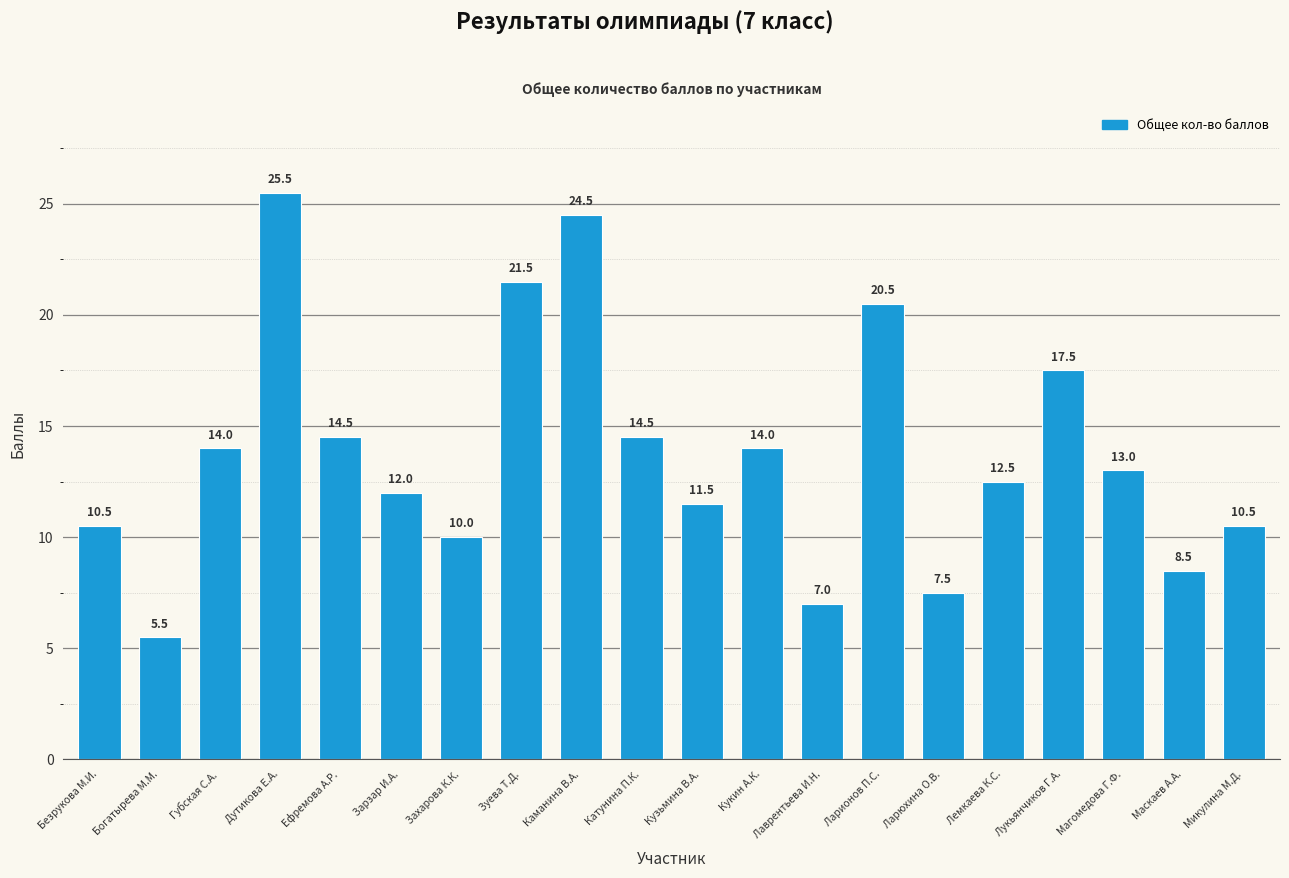

How many categories are shown in the chart?

20